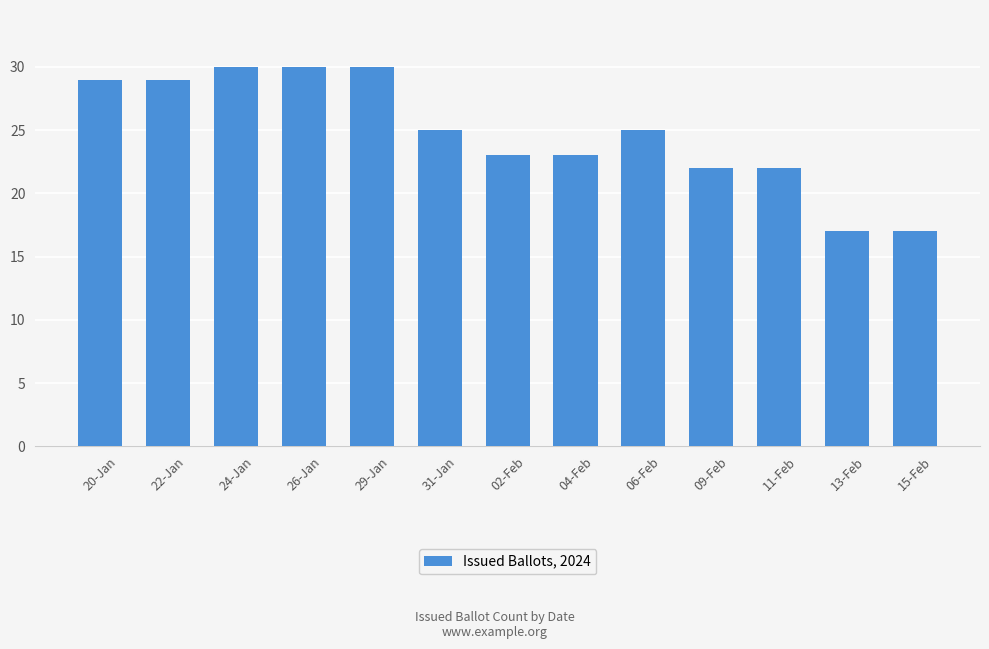

Are the bars grouped side by side (vs. stacked)?

No